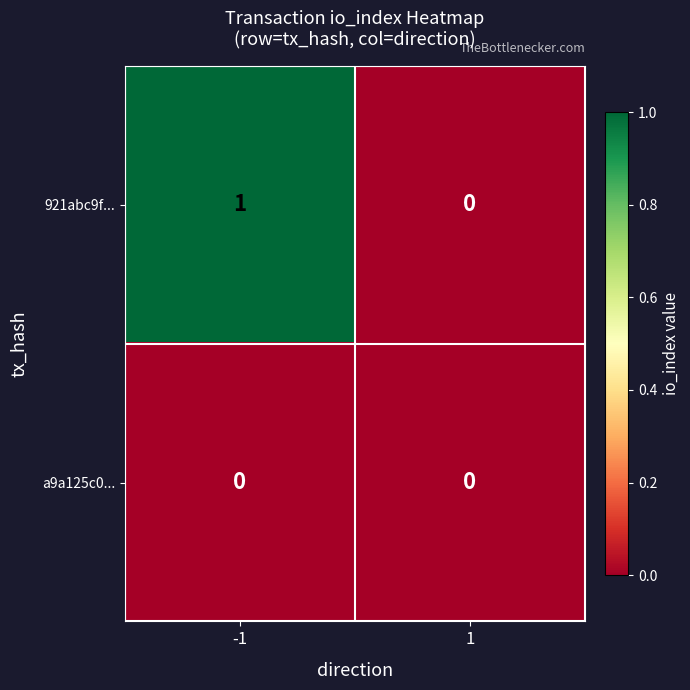

Rank the series by their maximum value, from highest to lowest.

921abc9f..., a9a125c0...